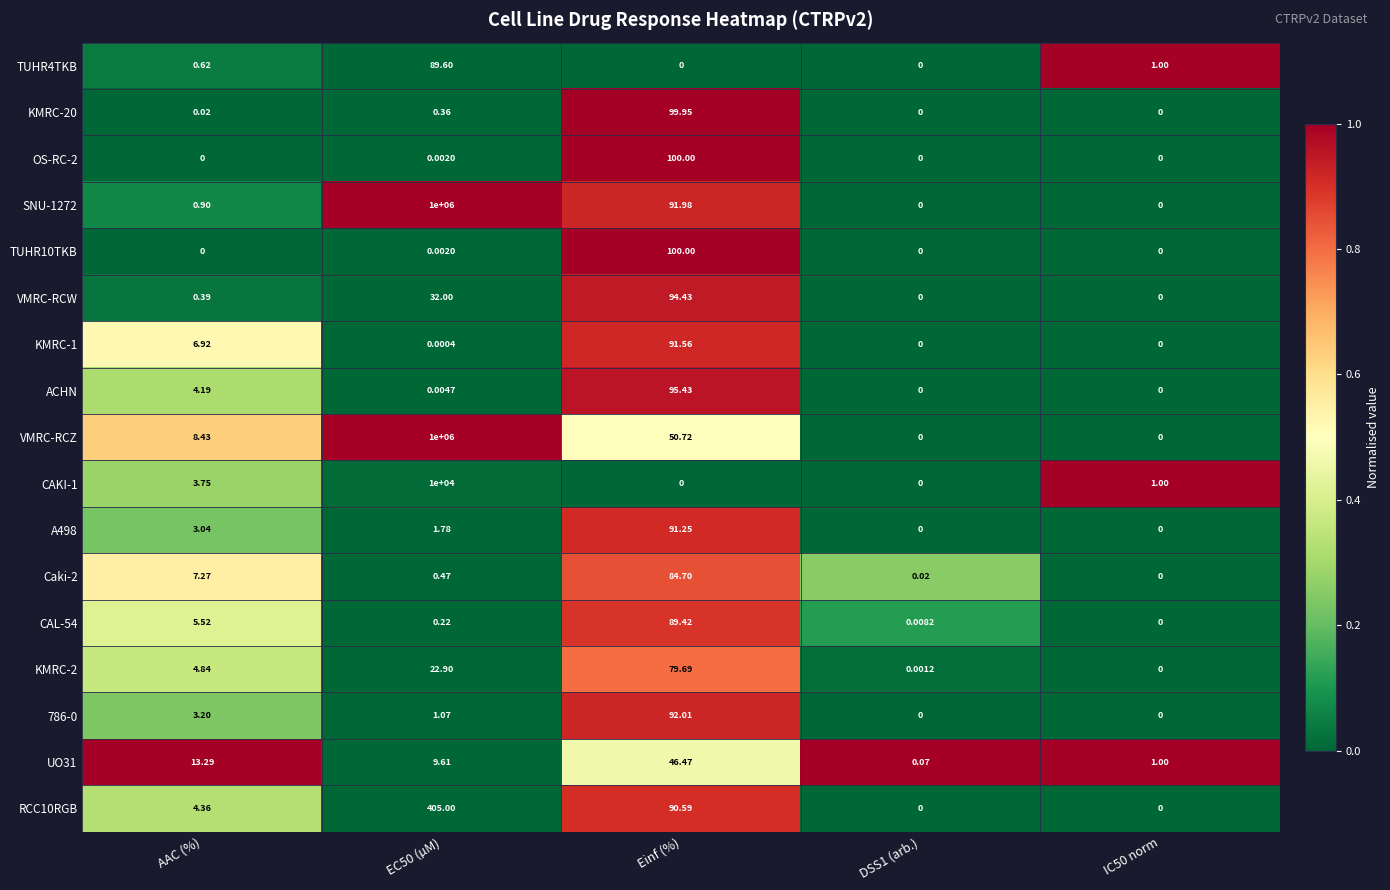

Where is A498 nearest to the value 45?

AAC (%)